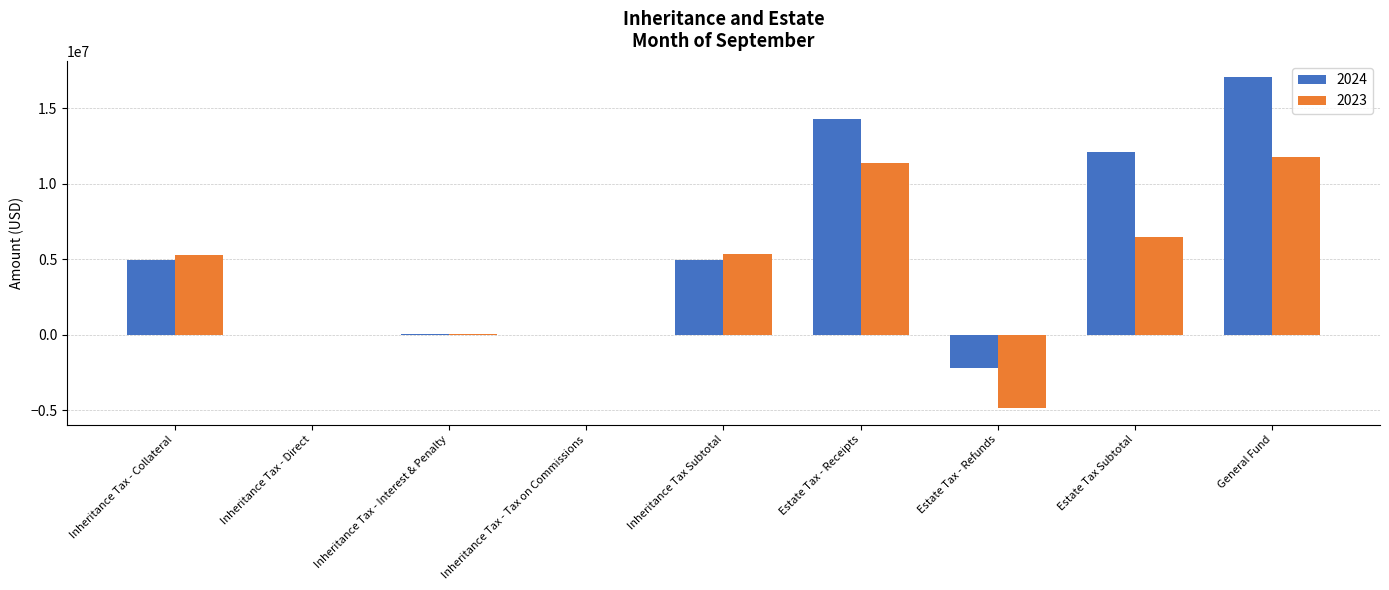

What is the greatest value displayed?

17044873.7